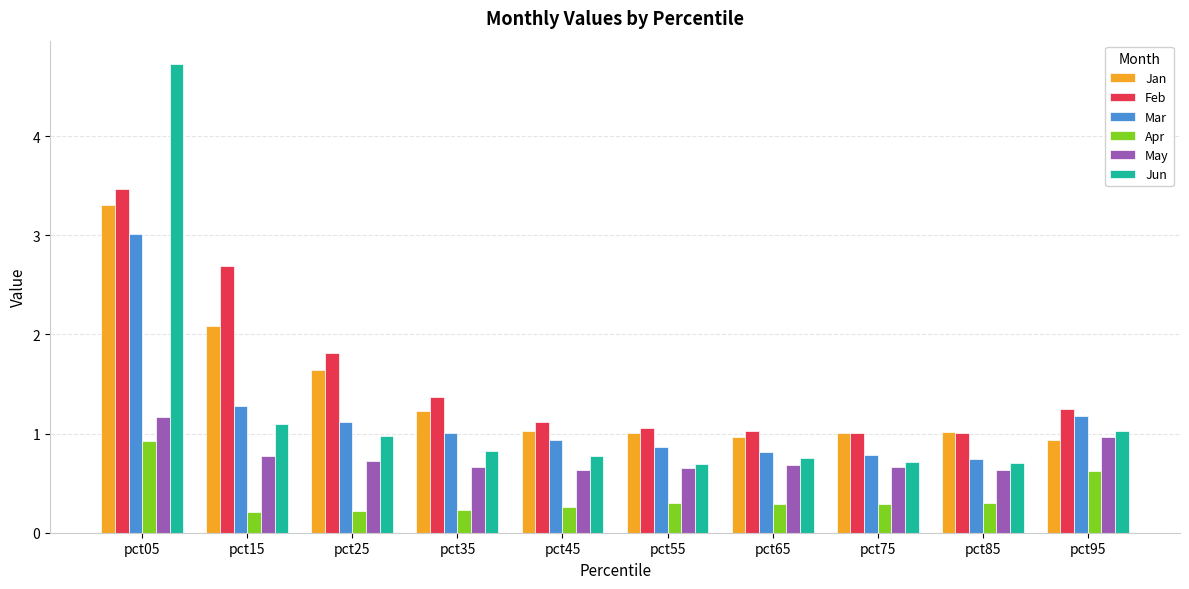

Rank the series at pct35 from highest to lowest value.

Feb, Jan, Mar, Jun, May, Apr